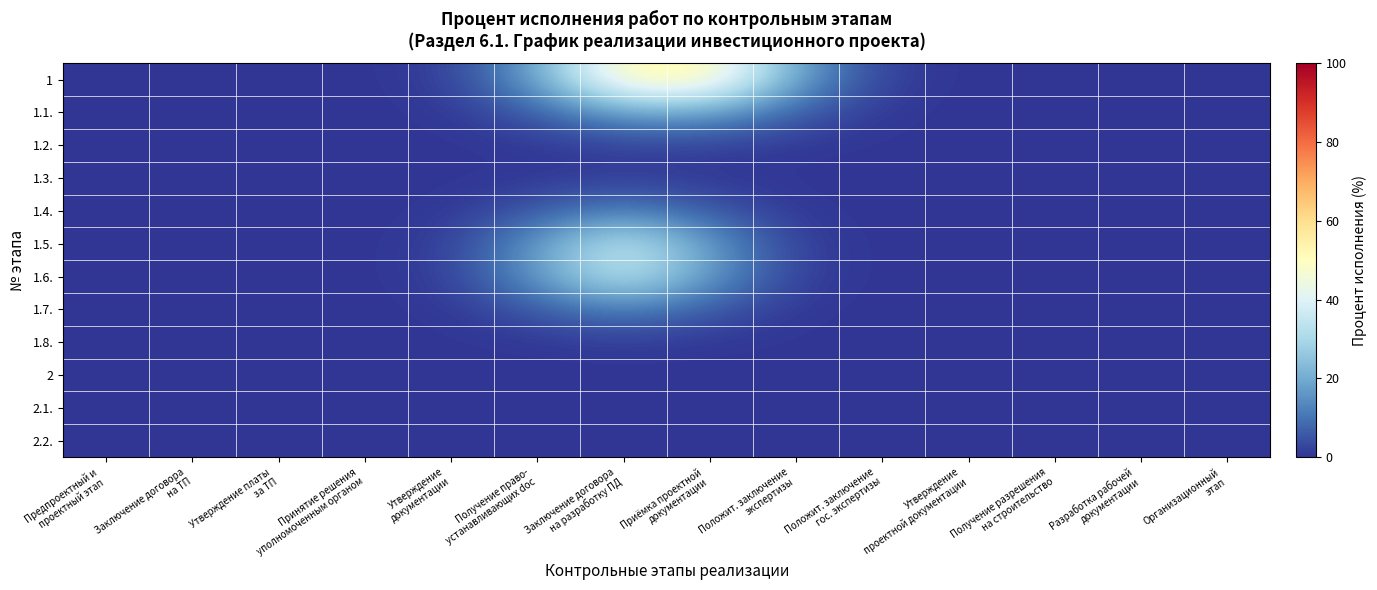

Reading left to right, transcribe all the data shown in this chart.

1: Предпроектный и
проектный этап=0.0	Заключение договора
на ТП=0.0	Утверждение платы
за ТП=0.0	Принятие решения
уполномоченным органом=0.0	Утверждение
документации=1.6	Получение право-
устанавливающих doc=18.2	Заключение договора
на разработку ПД=52.9	Приёмка проектной
документации=52.9	Положит. заключение
экспертизы=18.2	Положит. заключение
гос. экспертизы=1.6	Утверждение
проектной документации=0.0	Получение разрешения
на строительство=0.0	Разработка рабочей
документации=0.0	Организационный
этап=0.0
1.1.: Предпроектный и
проектный этап=0.0	Заключение договора
на ТП=0.0	Утверждение платы
за ТП=0.0	Принятие решения
уполномоченным органом=0.0	Утверждение
документации=0.6	Получение право-
устанавливающих doc=6.3	Заключение договора
на разработку ПД=18.2	Приёмка проектной
документации=18.2	Положит. заключение
экспертизы=6.3	Положит. заключение
гос. экспертизы=0.6	Утверждение
проектной документации=0.0	Получение разрешения
на строительство=0.0	Разработка рабочей
документации=0.0	Организационный
этап=0.0
1.2.: Предпроектный и
проектный этап=0.0	Заключение договора
на ТП=0.0	Утверждение платы
за ТП=0.0	Принятие решения
уполномоченным органом=0.0	Утверждение
документации=0.1	Получение право-
устанавливающих doc=0.6	Заключение договора
на разработку ПД=1.6	Приёмка проектной
документации=1.6	Положит. заключение
экспертизы=0.6	Положит. заключение
гос. экспертизы=0.0	Утверждение
проектной документации=0.0	Получение разрешения
на строительство=0.0	Разработка рабочей
документации=0.0	Организационный
этап=0.0
1.3.: Предпроектный и
проектный этап=0.0	Заключение договора
на ТП=0.0	Утверждение платы
за ТП=0.0	Принятие решения
уполномоченным органом=0.0	Утверждение
документации=0.0	Получение право-
устанавливающих doc=0.5	Заключение договора
на разработку ПД=1.1	Приёмка проектной
документации=0.5	Положит. заключение
экспертизы=0.1	Положит. заключение
гос. экспертизы=0.0	Утверждение
проектной документации=0.0	Получение разрешения
на строительство=0.0	Разработка рабочей
документации=0.0	Организационный
этап=0.0
1.4.: Предпроектный и
проектный этап=0.0	Заключение договора
на ТП=0.0	Утверждение платы
за ТП=0.0	Принятие решения
уполномоченным органом=0.0	Утверждение
документации=0.5	Получение право-
устанавливающих doc=5.7	Заключение договора
на разработку ПД=12.5	Приёмка проектной
документации=5.7	Положит. заключение
экспертизы=0.5	Положит. заключение
гос. экспертизы=0.0	Утверждение
проектной документации=0.0	Получение разрешения
на строительство=0.0	Разработка рабочей
документации=0.0	Организационный
этап=0.0
1.5.: Предпроектный и
проектный этап=0.0	Заключение договора
на ТП=0.0	Утверждение платы
за ТП=0.0	Принятие решения
уполномоченным органом=0.0	Утверждение
документации=1.6	Получение право-
устанавливающих doc=16.6	Заключение договора
на разработку ПД=36.3	Приёмка проектной
документации=16.6	Положит. заключение
экспертизы=1.6	Положит. заключение
гос. экспертизы=0.0	Утверждение
проектной документации=0.0	Получение разрешения
на строительство=0.0	Разработка рабочей
документации=0.0	Организационный
этап=0.0
1.6.: Предпроектный и
проектный этап=0.0	Заключение договора
на ТП=0.0	Утверждение платы
за ТП=0.0	Принятие решения
уполномоченным органом=0.0	Утверждение
документации=1.6	Получение право-
устанавливающих doc=16.6	Заключение договора
на разработку ПД=36.3	Приёмка проектной
документации=16.6	Положит. заключение
экспертизы=1.6	Положит. заключение
гос. экспертизы=0.0	Утверждение
проектной документации=0.0	Получение разрешения
на строительство=0.0	Разработка рабочей
документации=0.0	Организационный
этап=0.0
1.7.: Предпроектный и
проектный этап=0.0	Заключение договора
на ТП=0.0	Утверждение платы
за ТП=0.0	Принятие решения
уполномоченным органом=0.0	Утверждение
документации=0.5	Получение право-
устанавливающих doc=5.7	Заключение договора
на разработку ПД=12.5	Приёмка проектной
документации=5.7	Положит. заключение
экспертизы=0.5	Положит. заключение
гос. экспертизы=0.0	Утверждение
проектной документации=0.0	Получение разрешения
на строительство=0.0	Разработка рабочей
документации=0.0	Организационный
этап=0.0
1.8.: Предпроектный и
проектный этап=0.0	Заключение договора
на ТП=0.0	Утверждение платы
за ТП=0.0	Принятие решения
уполномоченным органом=0.0	Утверждение
документации=0.0	Получение право-
устанавливающих doc=0.5	Заключение договора
на разработку ПД=1.1	Приёмка проектной
документации=0.5	Положит. заключение
экспертизы=0.0	Положит. заключение
гос. экспертизы=0.0	Утверждение
проектной документации=0.0	Получение разрешения
на строительство=0.0	Разработка рабочей
документации=0.0	Организационный
этап=0.0
2: Предпроектный и
проектный этап=0.0	Заключение договора
на ТП=0.0	Утверждение платы
за ТП=0.0	Принятие решения
уполномоченным органом=0.0	Утверждение
документации=0.0	Получение право-
устанавливающих doc=0.0	Заключение договора
на разработку ПД=0.0	Приёмка проектной
документации=0.0	Положит. заключение
экспертизы=0.0	Положит. заключение
гос. экспертизы=0.0	Утверждение
проектной документации=0.0	Получение разрешения
на строительство=0.0	Разработка рабочей
документации=0.0	Организационный
этап=0.0
2.1.: Предпроектный и
проектный этап=0.0	Заключение договора
на ТП=0.0	Утверждение платы
за ТП=0.0	Принятие решения
уполномоченным органом=0.0	Утверждение
документации=0.0	Получение право-
устанавливающих doc=0.0	Заключение договора
на разработку ПД=0.0	Приёмка проектной
документации=0.0	Положит. заключение
экспертизы=0.0	Положит. заключение
гос. экспертизы=0.0	Утверждение
проектной документации=0.0	Получение разрешения
на строительство=0.0	Разработка рабочей
документации=0.0	Организационный
этап=0.0
2.2.: Предпроектный и
проектный этап=0.0	Заключение договора
на ТП=0.0	Утверждение платы
за ТП=0.0	Принятие решения
уполномоченным органом=0.0	Утверждение
документации=0.0	Получение право-
устанавливающих doc=0.0	Заключение договора
на разработку ПД=0.0	Приёмка проектной
документации=0.0	Положит. заключение
экспертизы=0.0	Положит. заключение
гос. экспертизы=0.0	Утверждение
проектной документации=0.0	Получение разрешения
на строительство=0.0	Разработка рабочей
документации=0.0	Организационный
этап=0.0